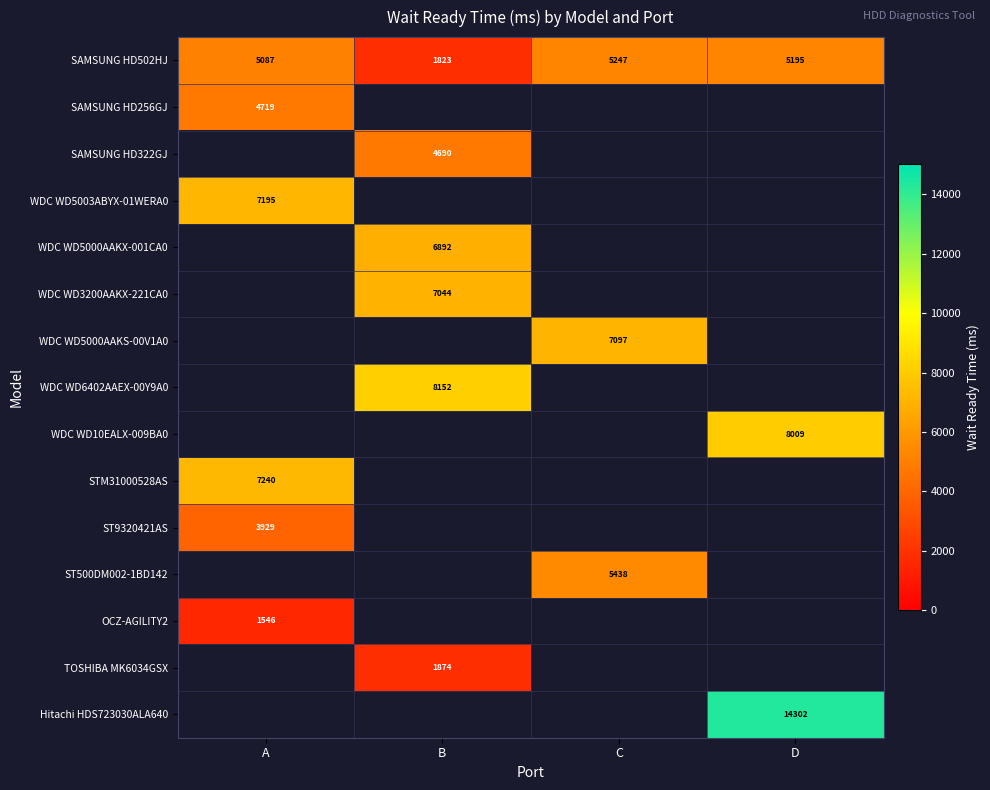

At which label does SAMSUNG HD502HJ reach its minimum?

B